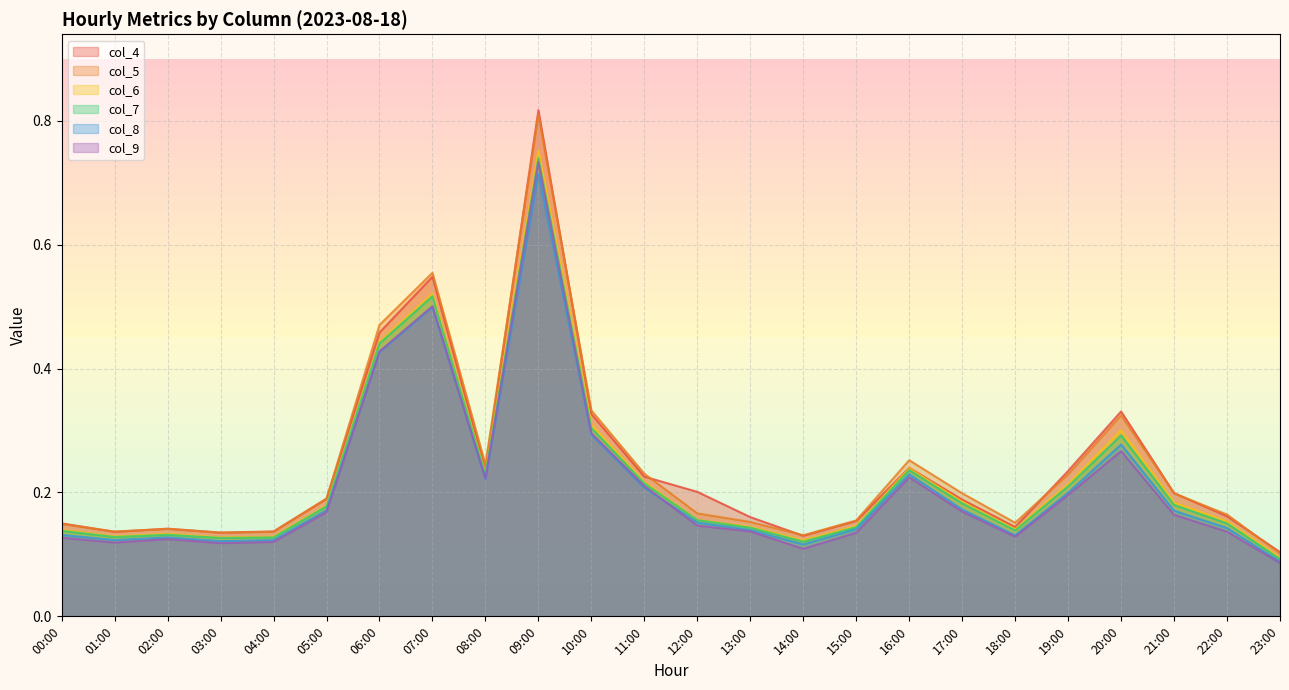

Where is the first local minimum for col_5?

01:00